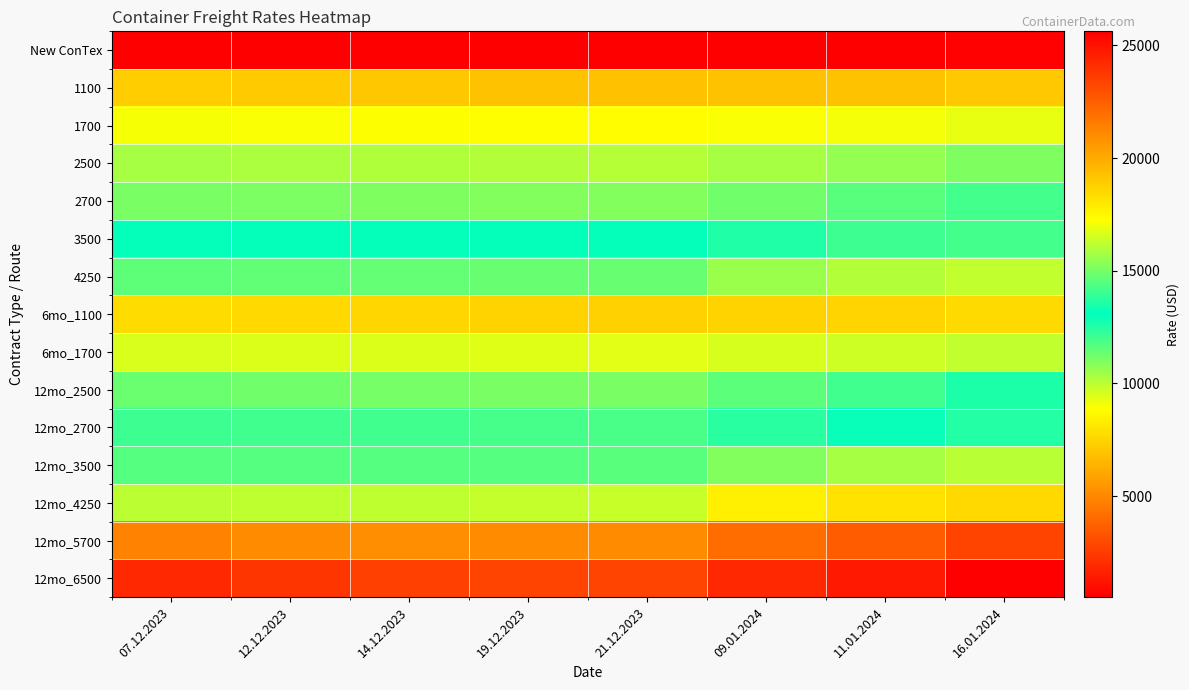

How many data points does each series have?

8